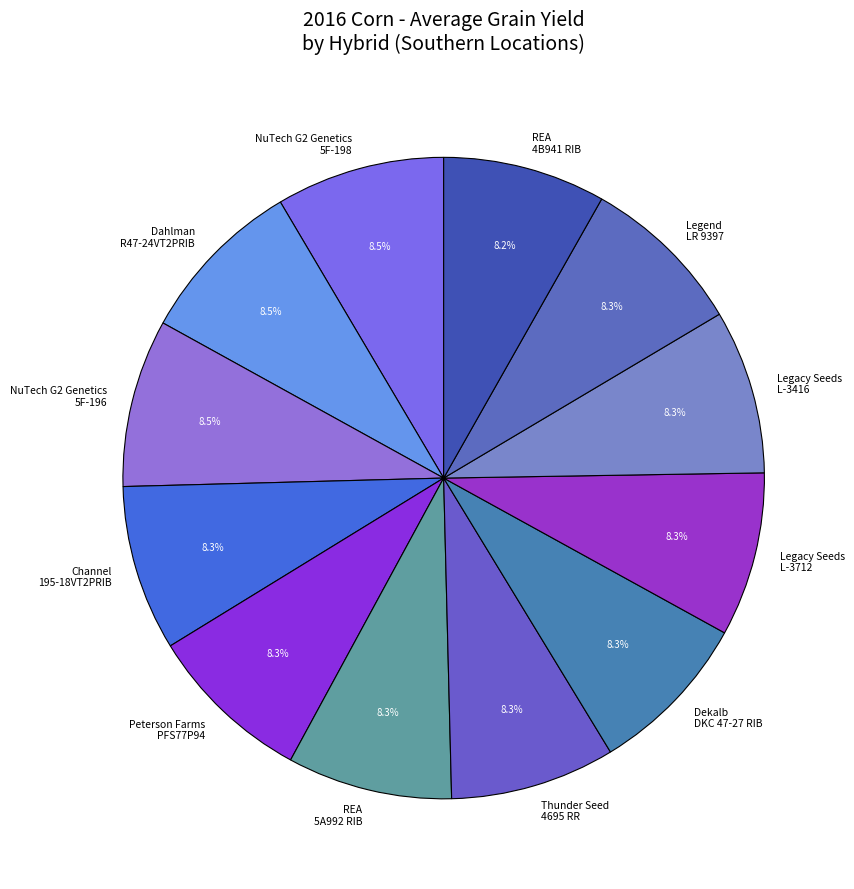

Does any single category account for the majority?

No